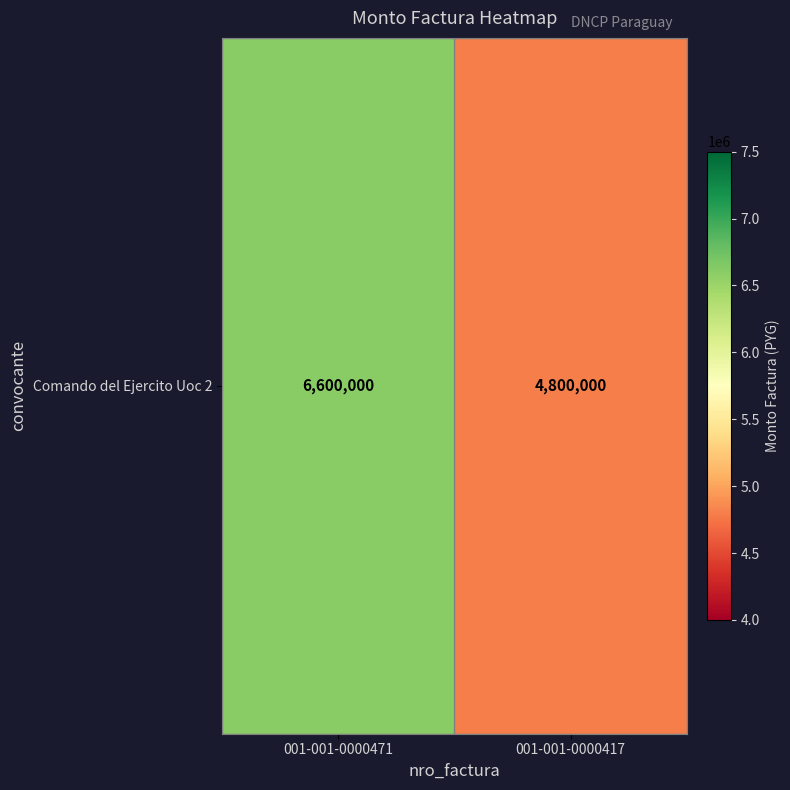

How many distinct data groups are displayed?

1